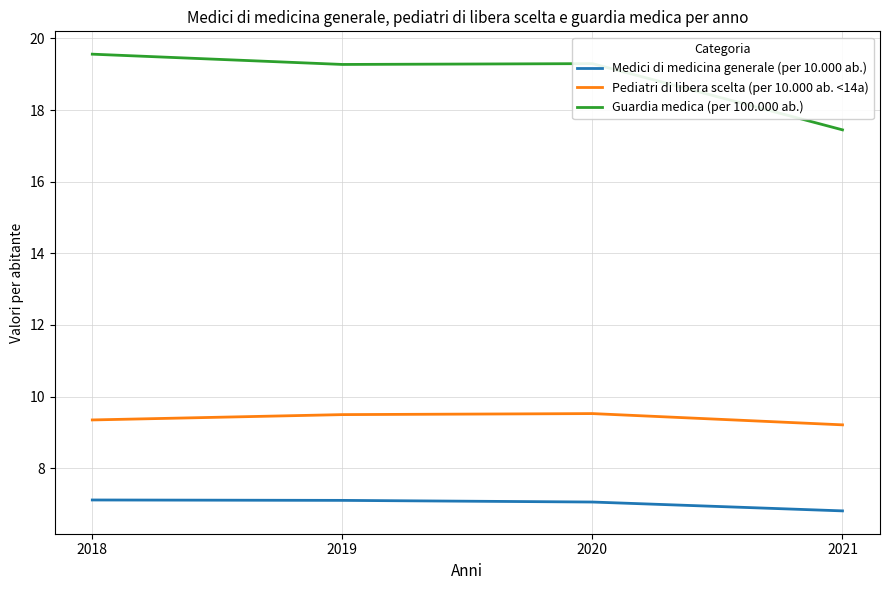

Rank the series by their average value, from lowest to highest.

Medici di medicina generale (per 10.000 ab.), Pediatri di libera scelta (per 10.000 ab. <14a), Guardia medica (per 100.000 ab.)